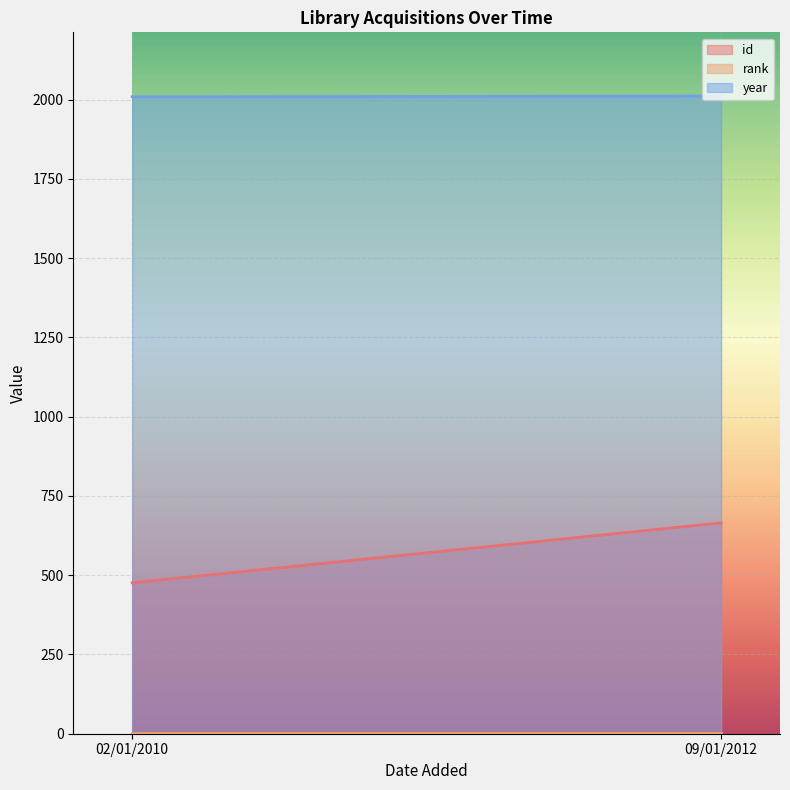

At 02/01/2010, list the series in order from largest to smallest.

year, id, rank